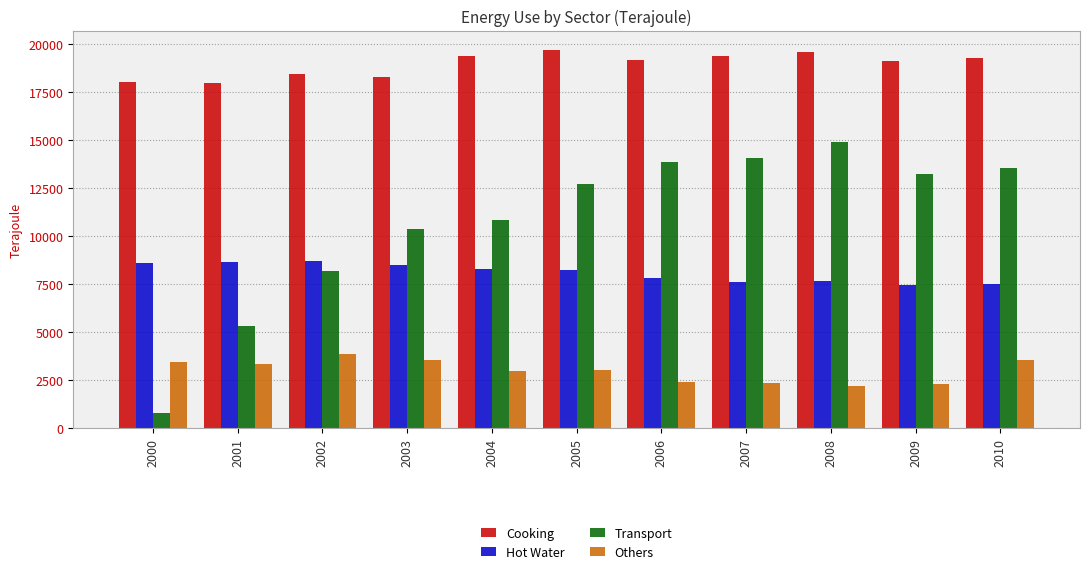

What is the value of the Transport bar at the 11th from the left?

13550